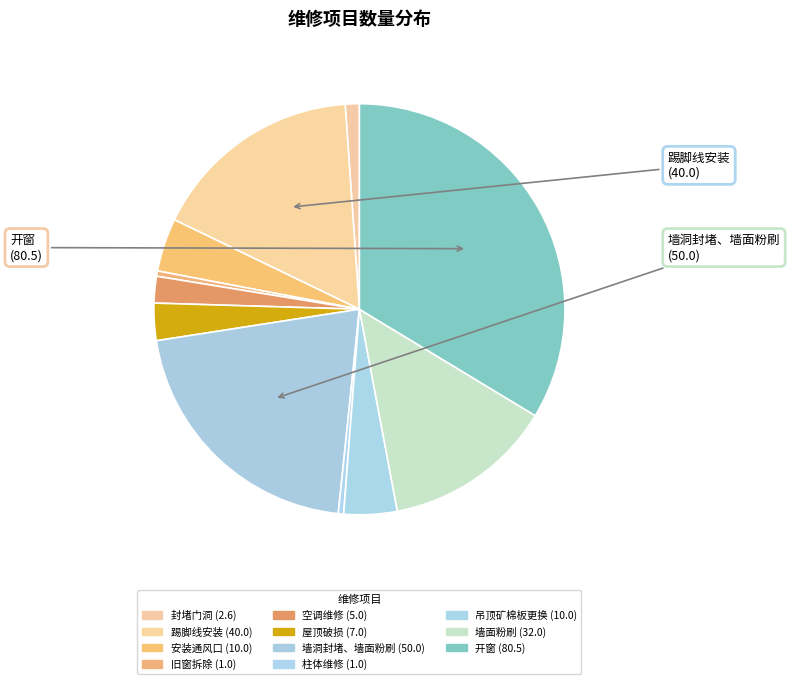

Count the number of slices in the pie.

11